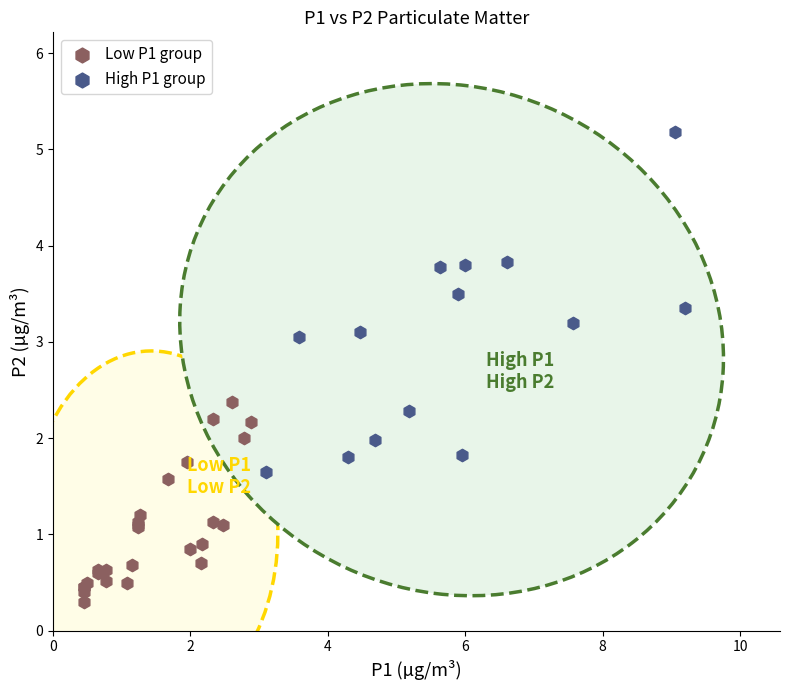

Which series has the largest Y range (max minus min)?

High P1 group